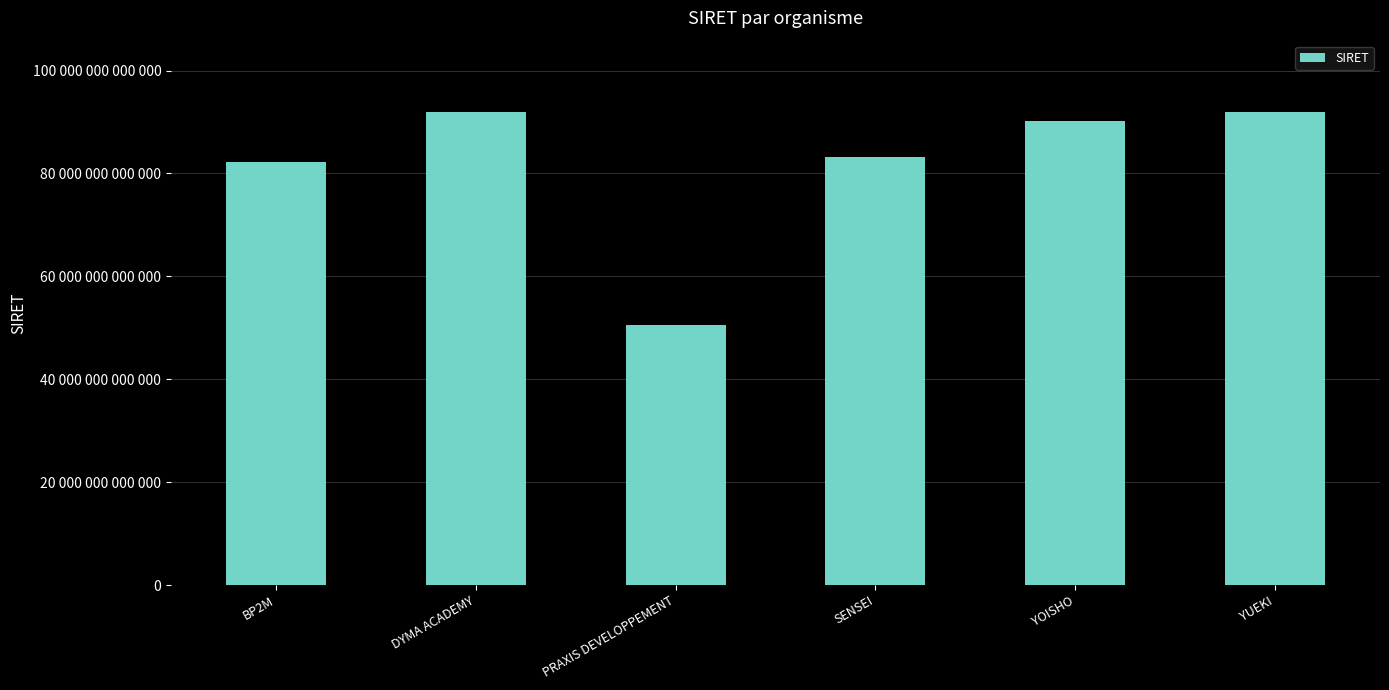

Does the chart contain any negative values?

No